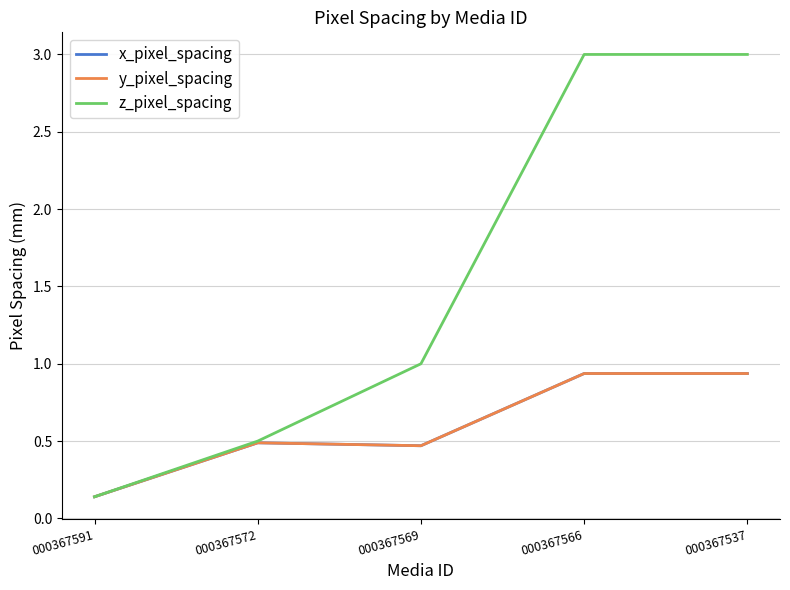

True or false: y_pixel_spacing and x_pixel_spacing cross at least once.

False